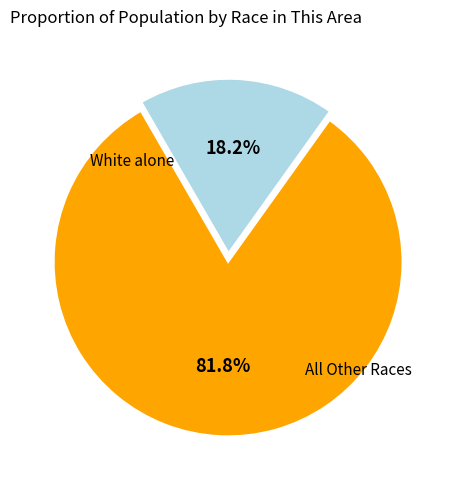

Is there any slice that represents more than half of the pie?

Yes